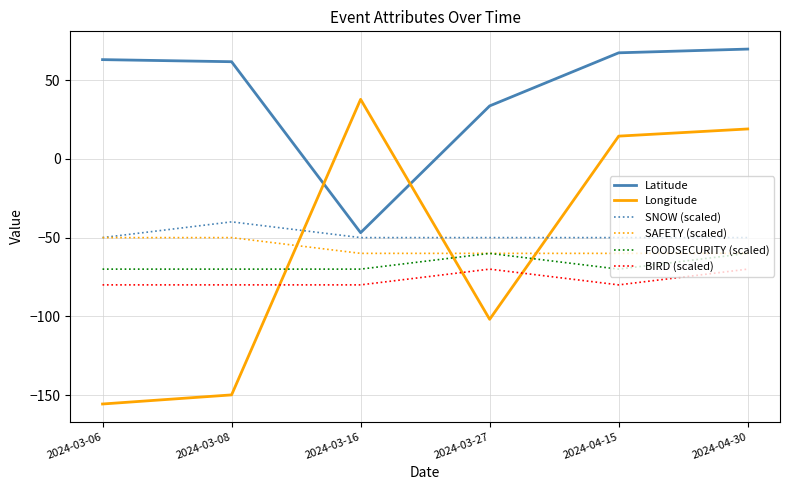

What is the greatest value displayed?

69.6